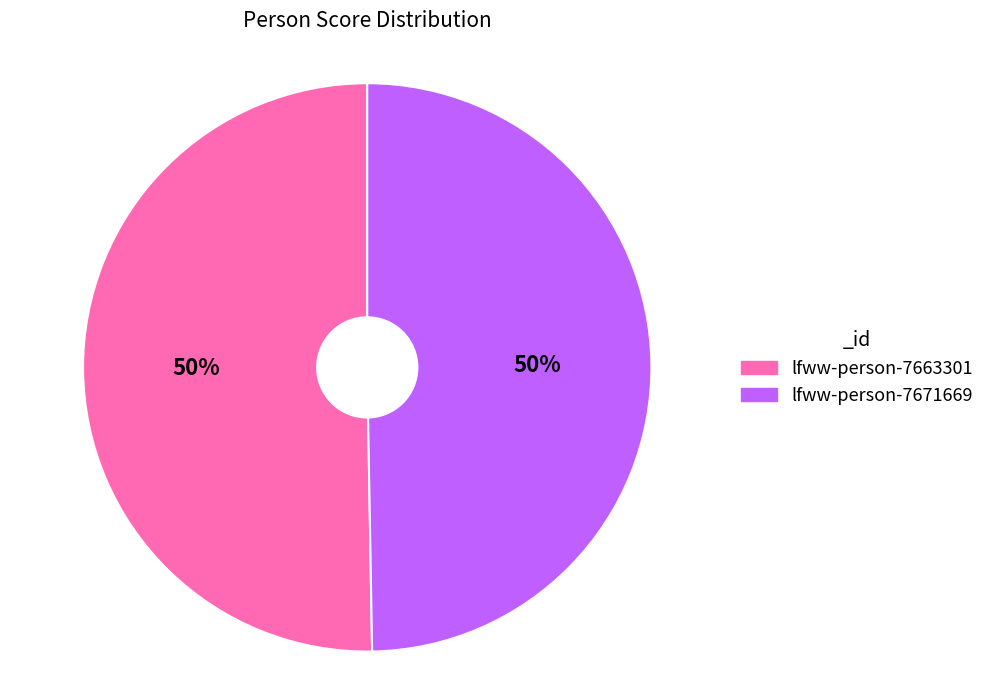

To the nearest percent, what percentage of the pie is lfww-person-7663301?

50%